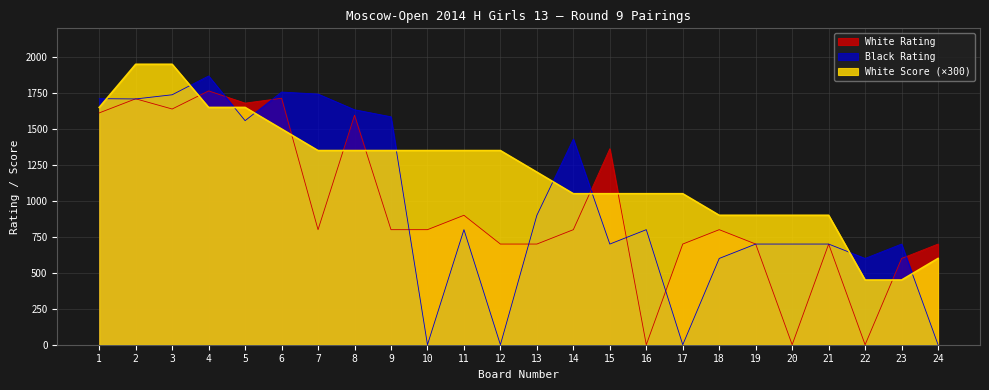

At 2, list the series in order from smallest to largest.

Black Rating, White Rating, White Score